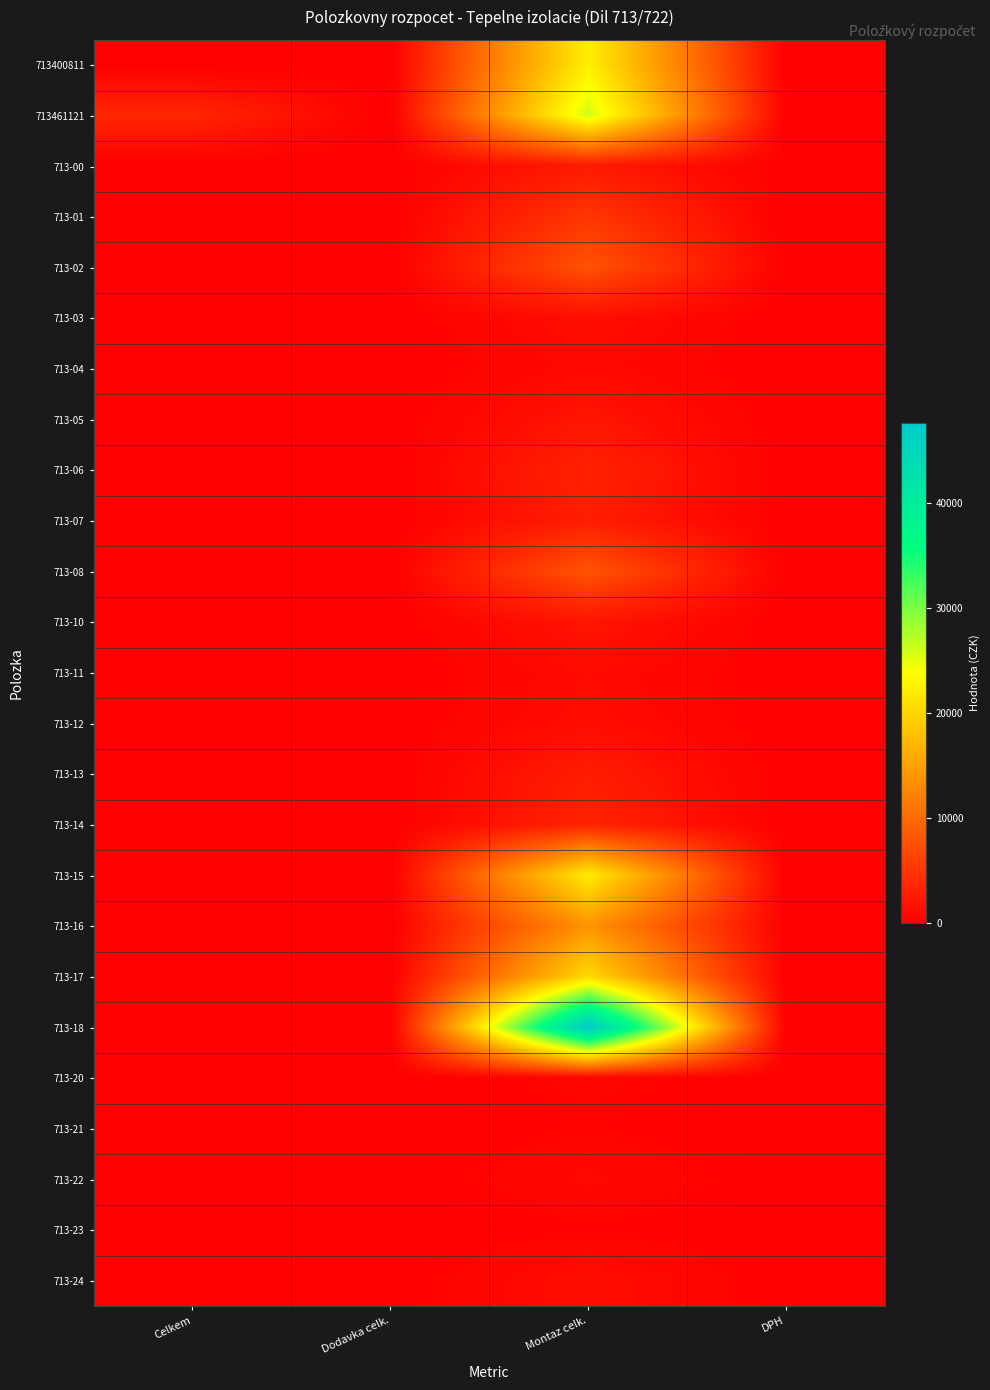

What is the difference between the maximum and minimum values in the 713-20 series?

564